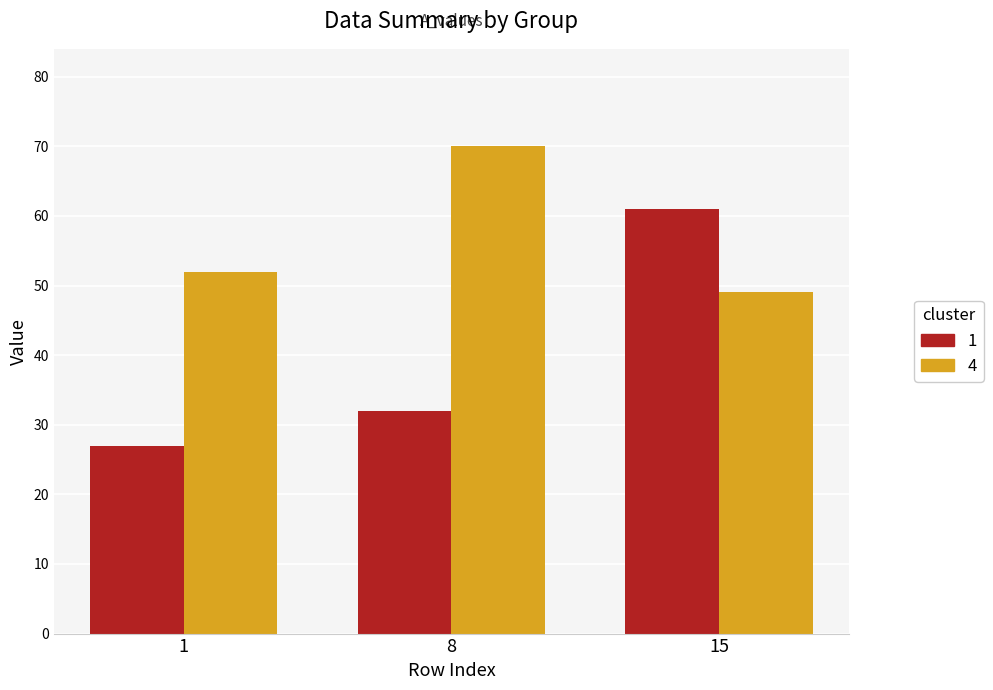

Reading right to left, list all the values displayed in this chart.

1: 15=61	8=32	1=27
4: 15=49	8=70	1=52